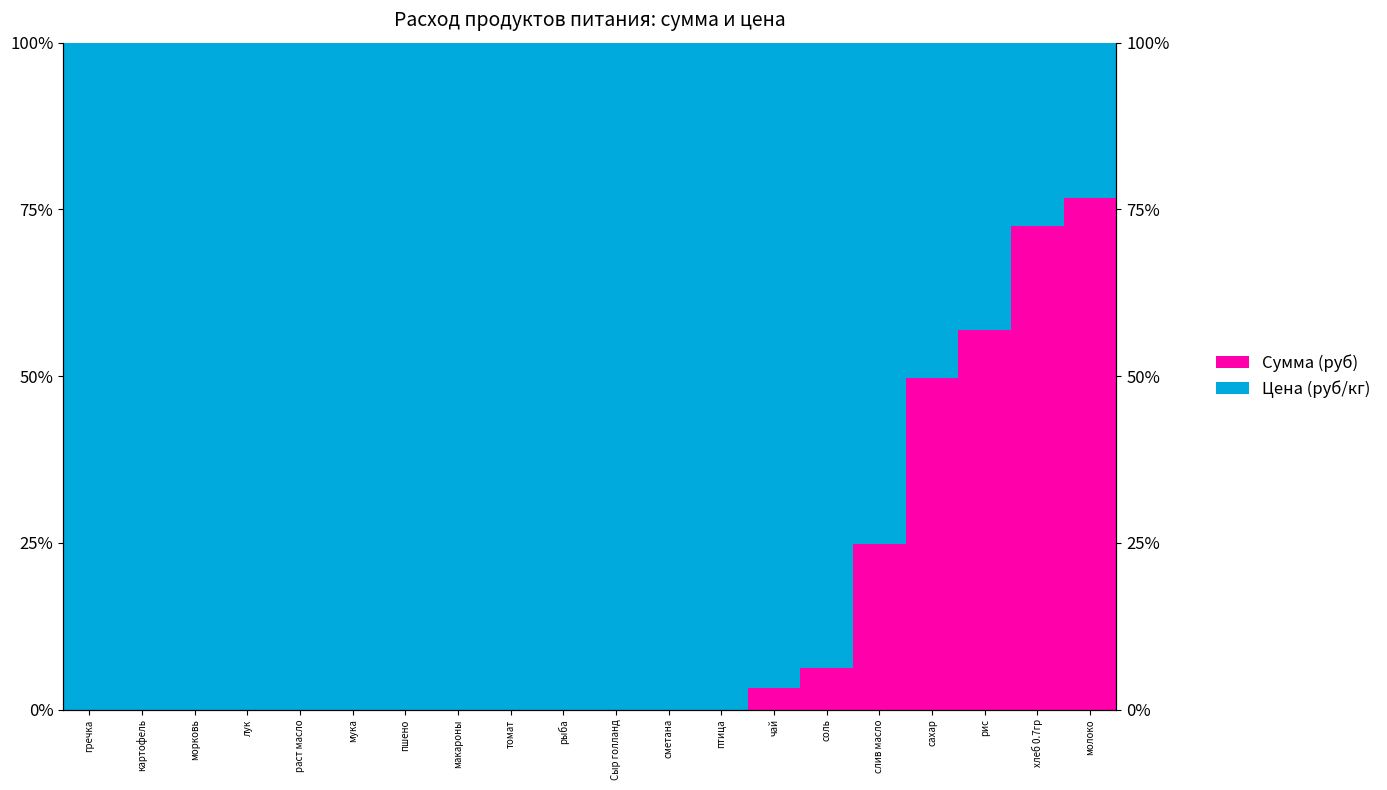

Between томат and лук, which is larger?

томат